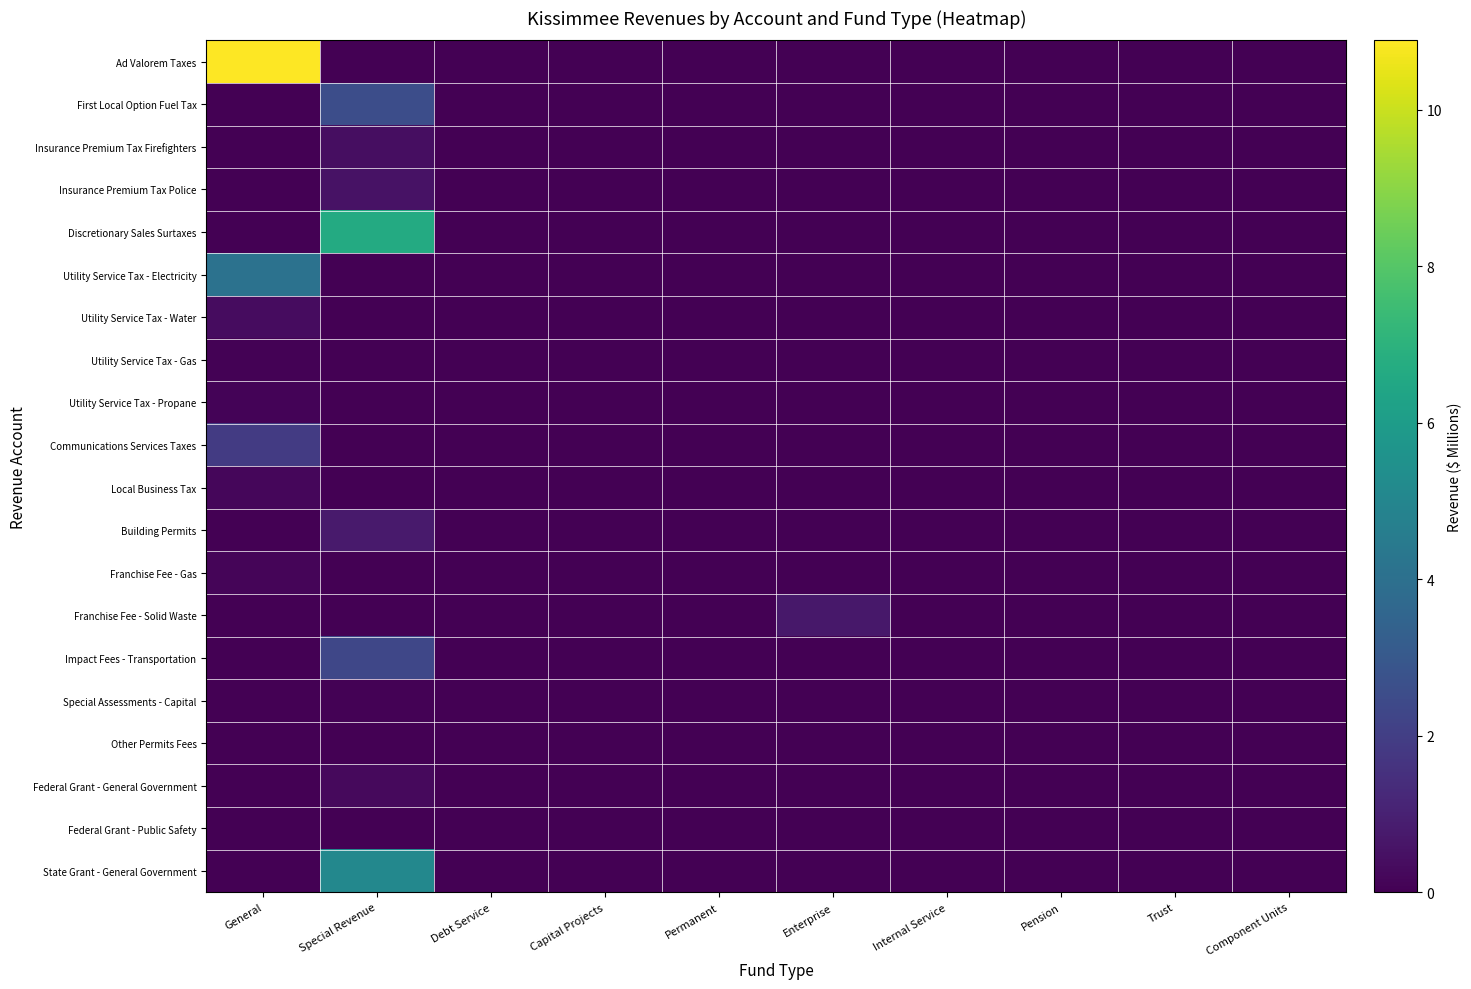

Reading left to right, list all the values displayed in this chart.

Ad Valorem Taxes: General=10.9	Special Revenue=0.0	Debt Service=0.0	Capital Projects=0.0	Permanent=0.0	Enterprise=0.0	Internal Service=0.0	Pension=0.0	Trust=0.0	Component Units=0.0
First Local Option Fuel Tax: General=0.0	Special Revenue=2.6	Debt Service=0.0	Capital Projects=0.0	Permanent=0.0	Enterprise=0.0	Internal Service=0.0	Pension=0.0	Trust=0.0	Component Units=0.0
Insurance Premium Tax Firefighters: General=0.0	Special Revenue=0.4	Debt Service=0.0	Capital Projects=0.0	Permanent=0.0	Enterprise=0.0	Internal Service=0.0	Pension=0.0	Trust=0.0	Component Units=0.0
Insurance Premium Tax Police: General=0.0	Special Revenue=0.5	Debt Service=0.0	Capital Projects=0.0	Permanent=0.0	Enterprise=0.0	Internal Service=0.0	Pension=0.0	Trust=0.0	Component Units=0.0
Discretionary Sales Surtaxes: General=0.0	Special Revenue=6.6	Debt Service=0.0	Capital Projects=0.0	Permanent=0.0	Enterprise=0.0	Internal Service=0.0	Pension=0.0	Trust=0.0	Component Units=0.0
Utility Service Tax - Electricity: General=4.1	Special Revenue=0.0	Debt Service=0.0	Capital Projects=0.0	Permanent=0.0	Enterprise=0.0	Internal Service=0.0	Pension=0.0	Trust=0.0	Component Units=0.0
Utility Service Tax - Water: General=0.4	Special Revenue=0.0	Debt Service=0.0	Capital Projects=0.0	Permanent=0.0	Enterprise=0.0	Internal Service=0.0	Pension=0.0	Trust=0.0	Component Units=0.0
Utility Service Tax - Gas: General=0.1	Special Revenue=0.0	Debt Service=0.0	Capital Projects=0.0	Permanent=0.0	Enterprise=0.0	Internal Service=0.0	Pension=0.0	Trust=0.0	Component Units=0.0
Utility Service Tax - Propane: General=0.1	Special Revenue=0.0	Debt Service=0.0	Capital Projects=0.0	Permanent=0.0	Enterprise=0.0	Internal Service=0.0	Pension=0.0	Trust=0.0	Component Units=0.0
Communications Services Taxes: General=1.9	Special Revenue=0.0	Debt Service=0.0	Capital Projects=0.0	Permanent=0.0	Enterprise=0.0	Internal Service=0.0	Pension=0.0	Trust=0.0	Component Units=0.0
Local Business Tax: General=0.2	Special Revenue=0.0	Debt Service=0.0	Capital Projects=0.0	Permanent=0.0	Enterprise=0.0	Internal Service=0.0	Pension=0.0	Trust=0.0	Component Units=0.0
Building Permits: General=0.0	Special Revenue=0.8	Debt Service=0.0	Capital Projects=0.0	Permanent=0.0	Enterprise=0.0	Internal Service=0.0	Pension=0.0	Trust=0.0	Component Units=0.0
Franchise Fee - Gas: General=0.2	Special Revenue=0.0	Debt Service=0.0	Capital Projects=0.0	Permanent=0.0	Enterprise=0.0	Internal Service=0.0	Pension=0.0	Trust=0.0	Component Units=0.0
Franchise Fee - Solid Waste: General=0.0	Special Revenue=0.0	Debt Service=0.0	Capital Projects=0.0	Permanent=0.0	Enterprise=0.7	Internal Service=0.0	Pension=0.0	Trust=0.0	Component Units=0.0
Impact Fees - Transportation: General=0.0	Special Revenue=2.3	Debt Service=0.0	Capital Projects=0.0	Permanent=0.0	Enterprise=0.0	Internal Service=0.0	Pension=0.0	Trust=0.0	Component Units=0.0
Special Assessments - Capital: General=0.0	Special Revenue=0.0	Debt Service=0.0	Capital Projects=0.0	Permanent=0.0	Enterprise=0.0	Internal Service=0.0	Pension=0.0	Trust=0.0	Component Units=0.0
Other Permits Fees: General=0.0	Special Revenue=0.0	Debt Service=0.0	Capital Projects=0.0	Permanent=0.0	Enterprise=0.0	Internal Service=0.0	Pension=0.0	Trust=0.0	Component Units=0.0
Federal Grant - General Government: General=0.0	Special Revenue=0.3	Debt Service=0.0	Capital Projects=0.0	Permanent=0.0	Enterprise=0.0	Internal Service=0.0	Pension=0.0	Trust=0.0	Component Units=0.0
Federal Grant - Public Safety: General=0.0	Special Revenue=0.0	Debt Service=0.0	Capital Projects=0.0	Permanent=0.0	Enterprise=0.0	Internal Service=0.0	Pension=0.0	Trust=0.0	Component Units=0.0
State Grant - General Government: General=0.0	Special Revenue=5.1	Debt Service=0.0	Capital Projects=0.0	Permanent=0.0	Enterprise=0.0	Internal Service=0.0	Pension=0.0	Trust=0.0	Component Units=0.0